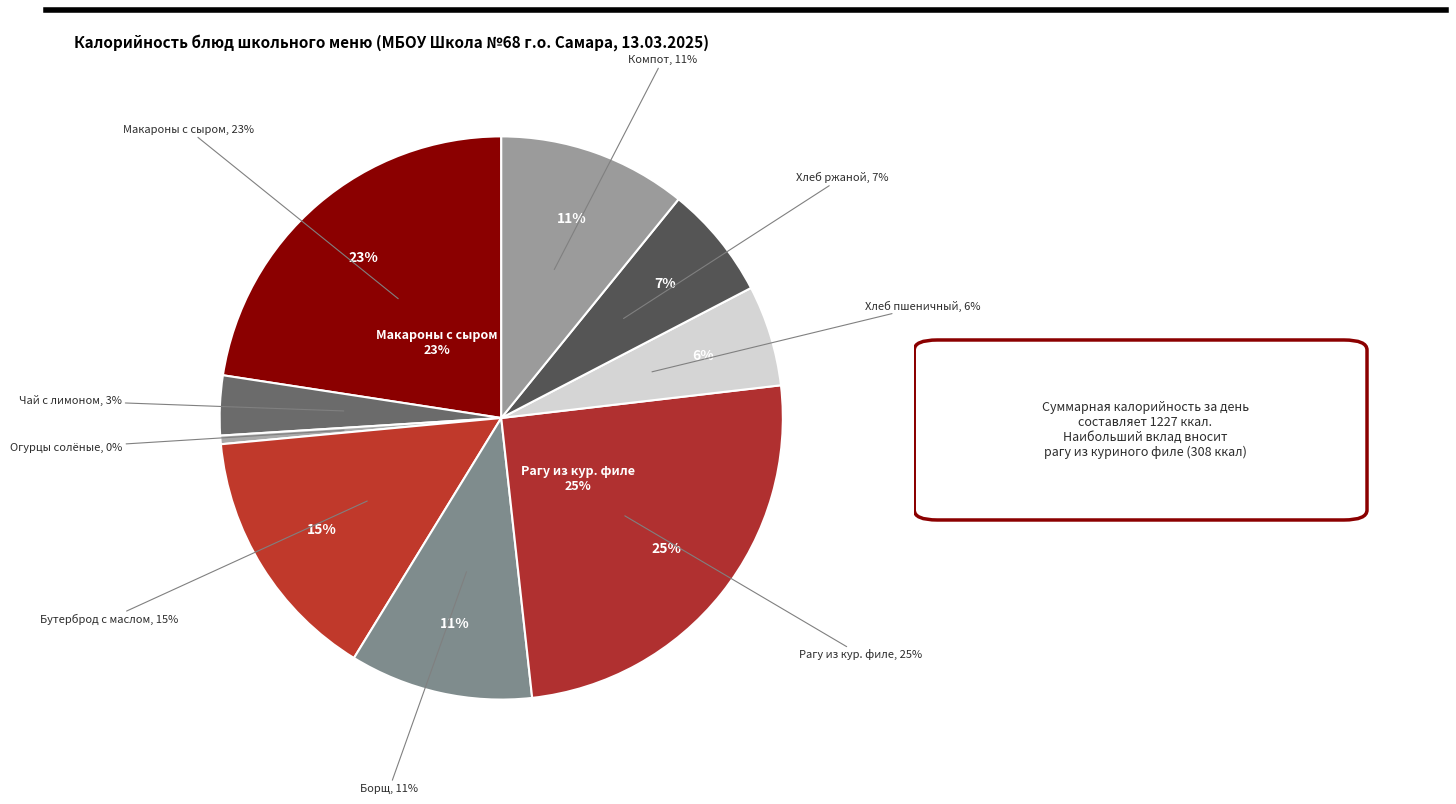

What is the total percentage of Хлеб пшеничный and Макаронные изделия отварные с сыром?

28.4%